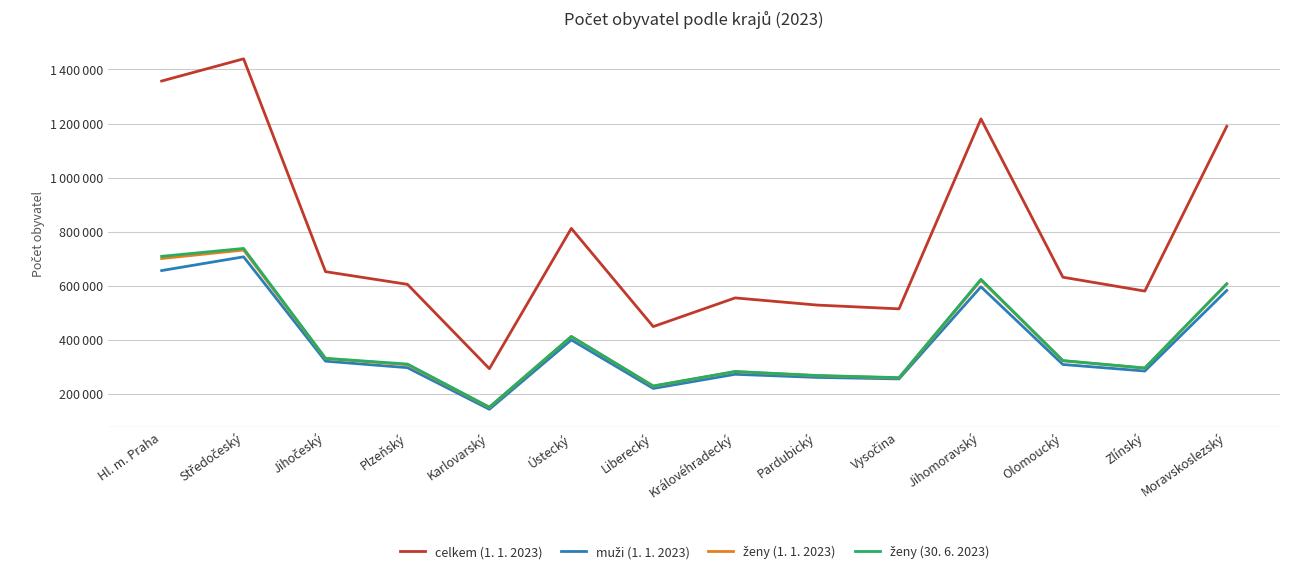

Reading left to right, extract all data points from this chart.

celkem (1. 1. 2023): 1357326	1439391	652303	605388	293595	812337	449177	555267	528761	514777	1217200	631802	580531	1189674
muži (1. 1. 2023): 656382	707185	321352	297189	143370	399879	220435	272756	261290	255697	596399	309040	284855	582694
ženy (1. 1. 2023): 700944	732206	330951	308199	150225	412458	228742	282511	267471	259080	620801	322762	295676	606980
ženy (30. 6. 2023): 708962	738167	331840	310592	151302	412567	229668	283150	268336	260414	623979	323423	295942	607399